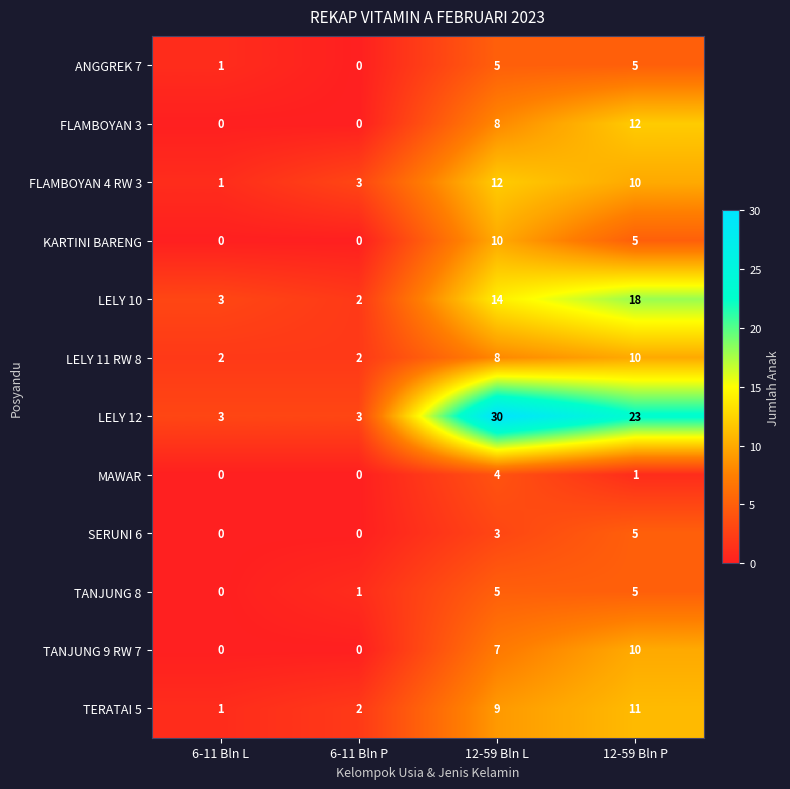

Which series has the widest spread of values?

LELY 12